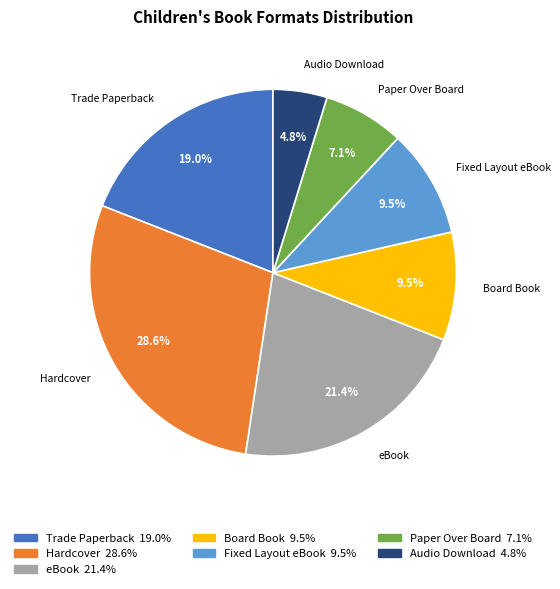

What is the ratio of the value at Trade Paperback to the value at Audio Download?

4.0